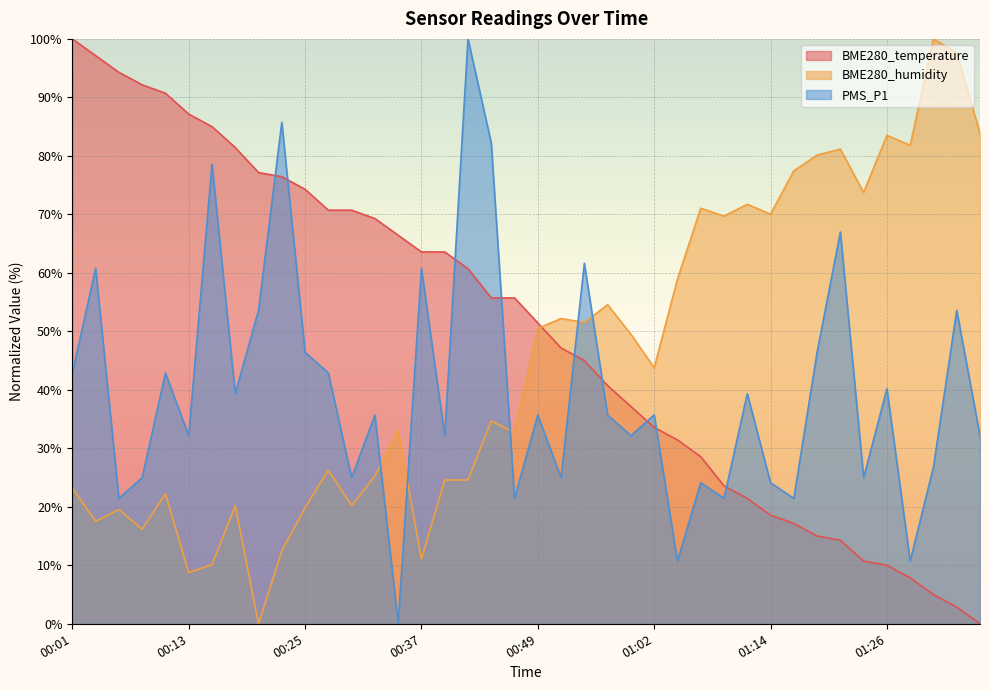

What is the spread (max minus min) of values at 00:18?

61.2